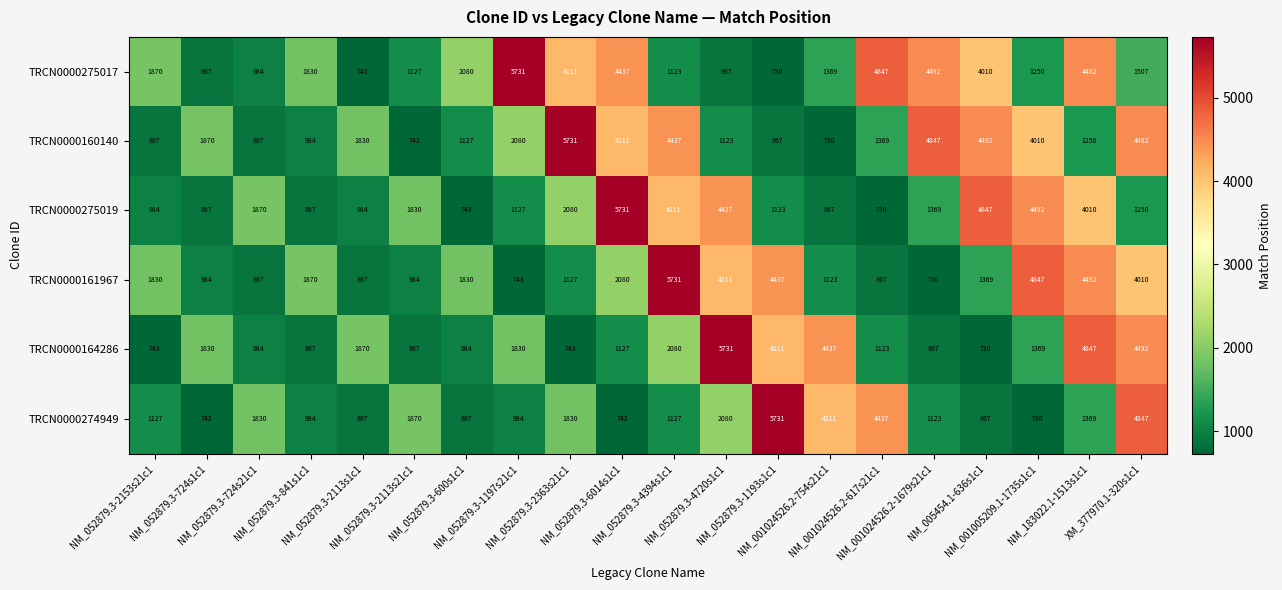

What is the sum of all TRCN0000274949 values?

38267